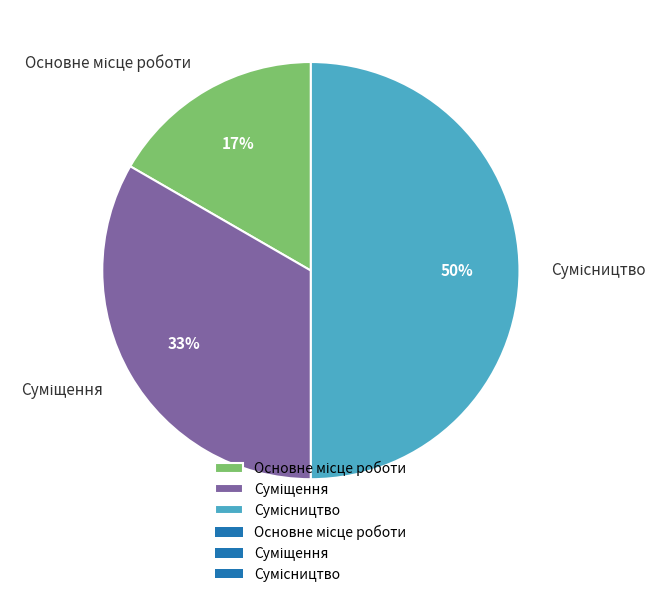

To the nearest percent, what is the average slice percentage?

33%